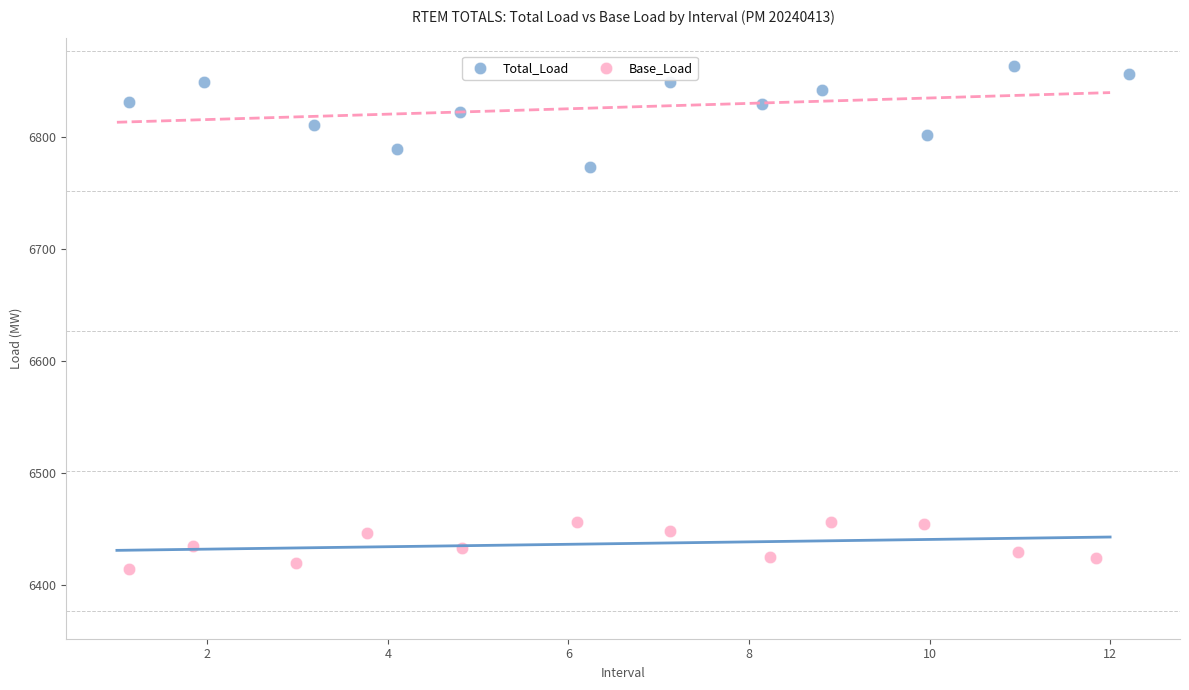

Which series has the widest spread of Y values?

Total_Load